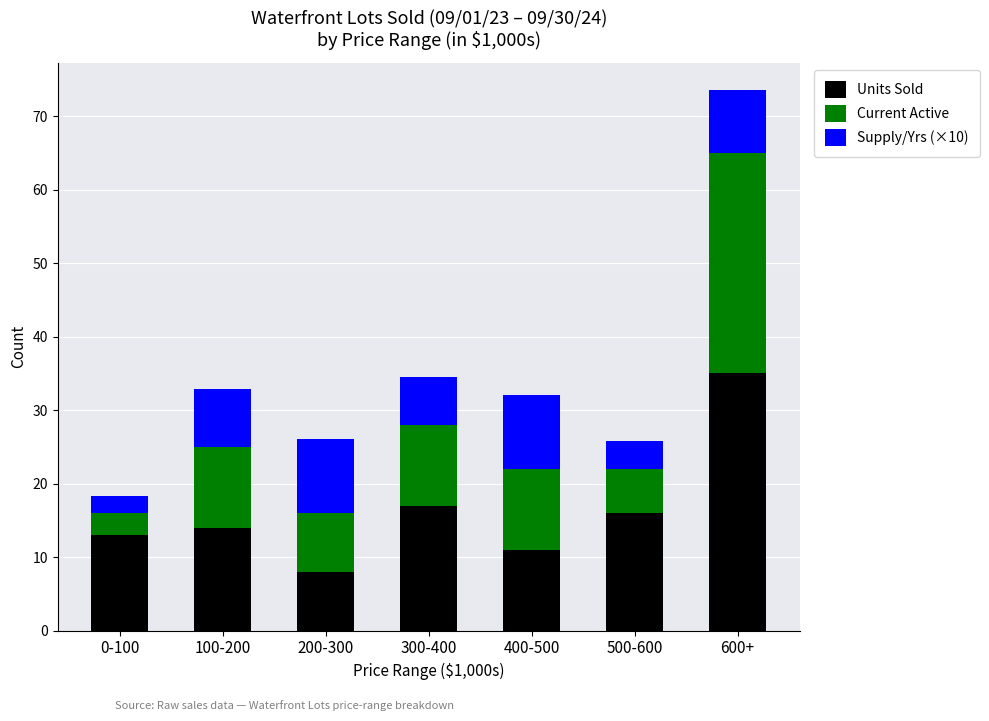

What is the highest value of the Units Sold series?

35.0